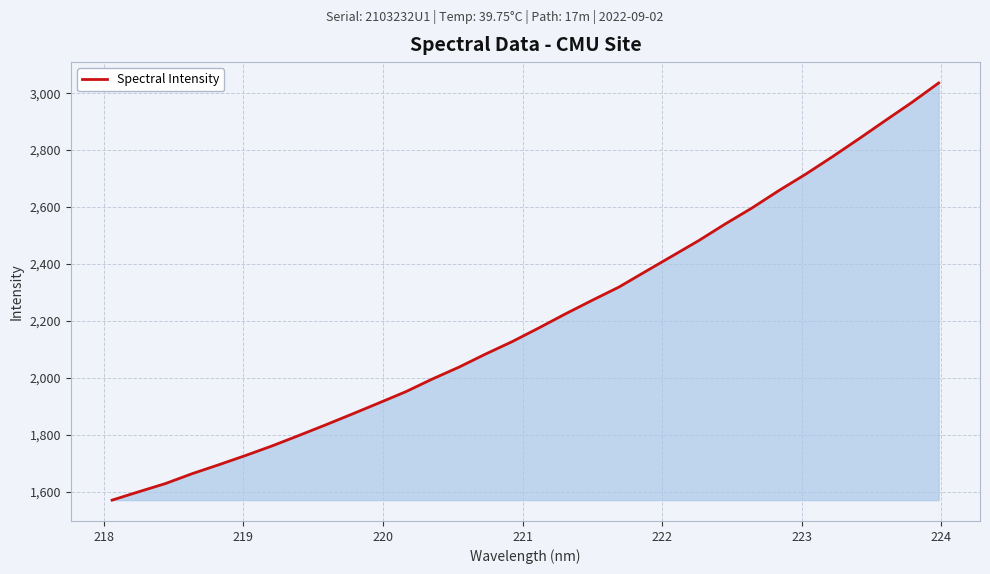

What is the smallest value displayed?

1570.4